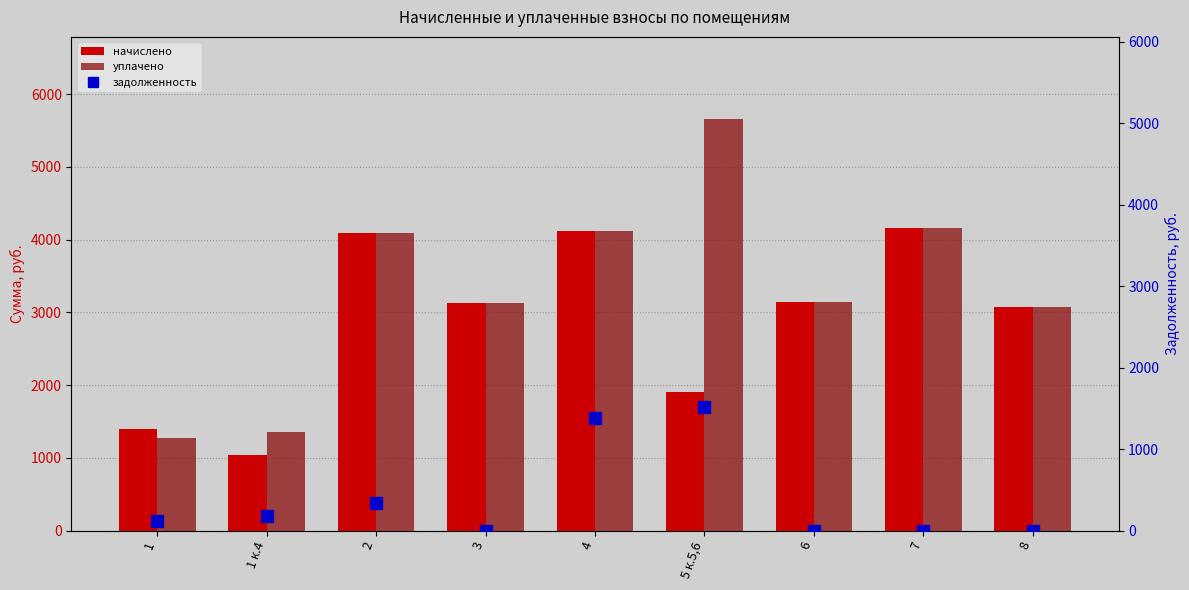

What is the spread (max minus min) of values at 8?

3071.9